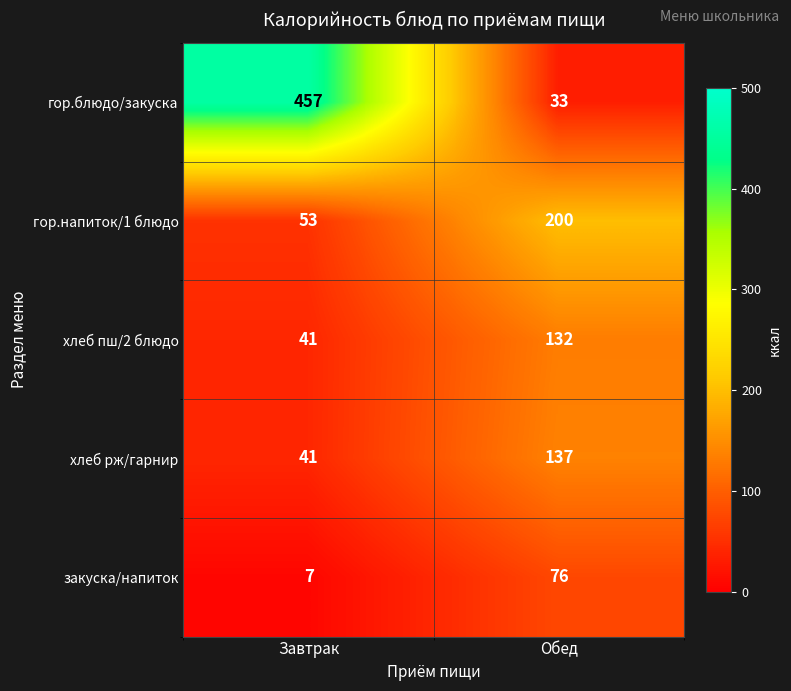

What is the difference between the highest and lowest values at Завтрак?

450